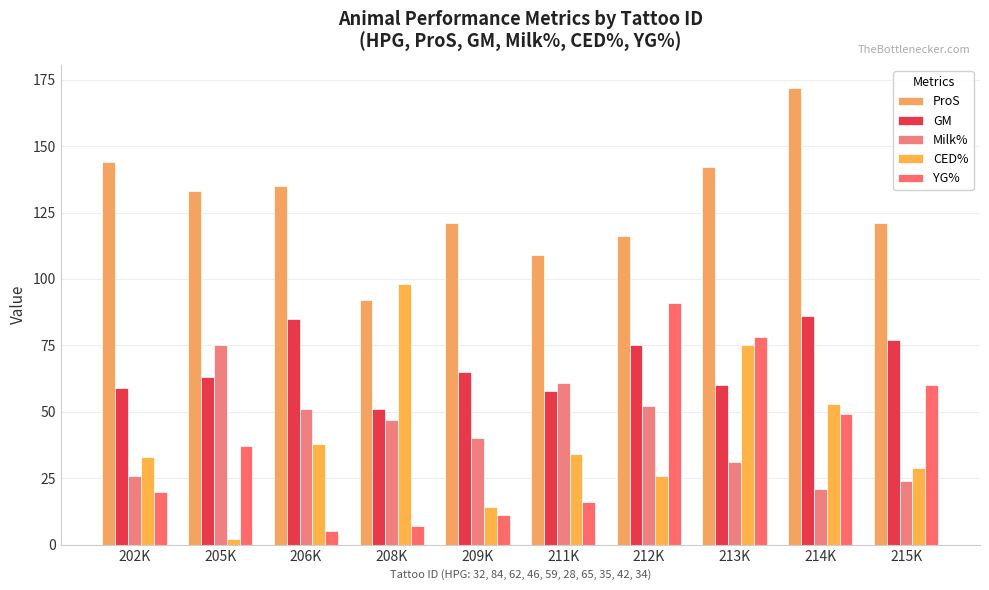

Is it true that GM equals 37 at 206K?

False